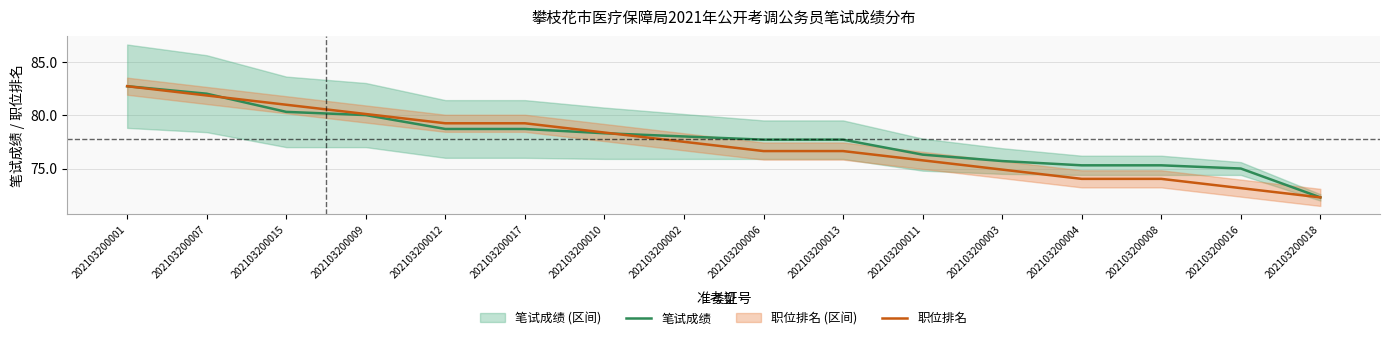

How many data points in 笔试成绩 are less than 78?

8